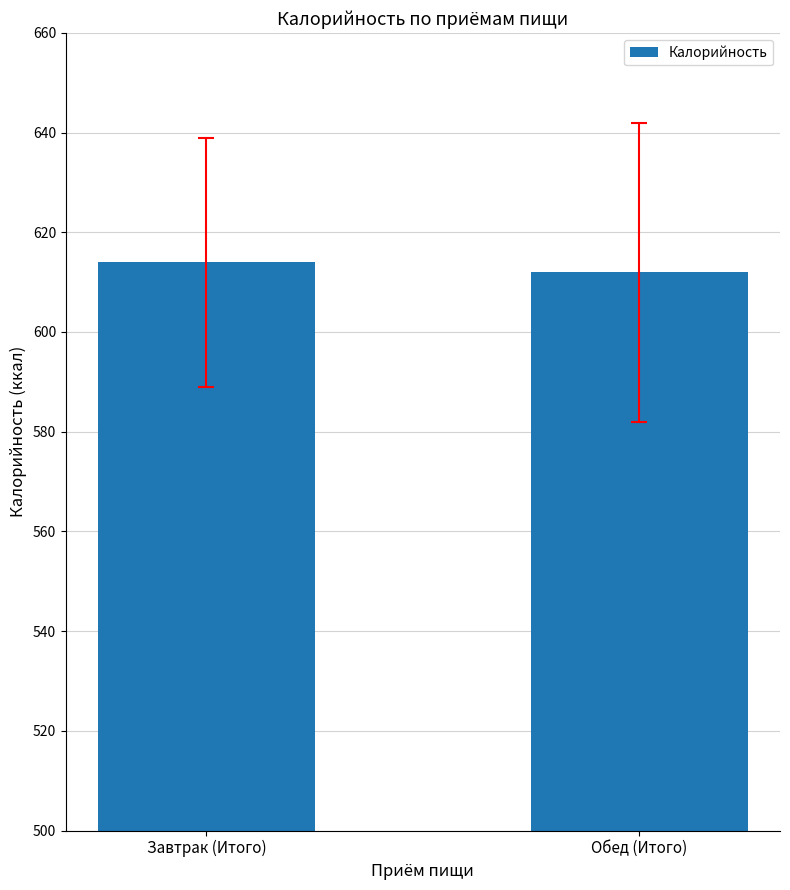

Reading left to right, what are all the values shown in this chart?

Завтрак (Итого)=614	Обед (Итого)=612